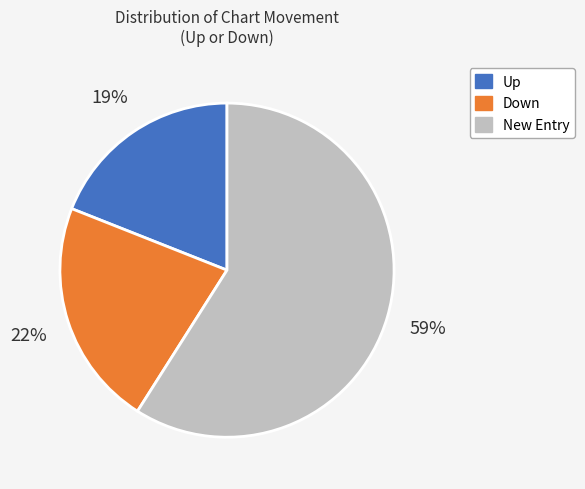

To the nearest percent, what is the average slice percentage?

33%